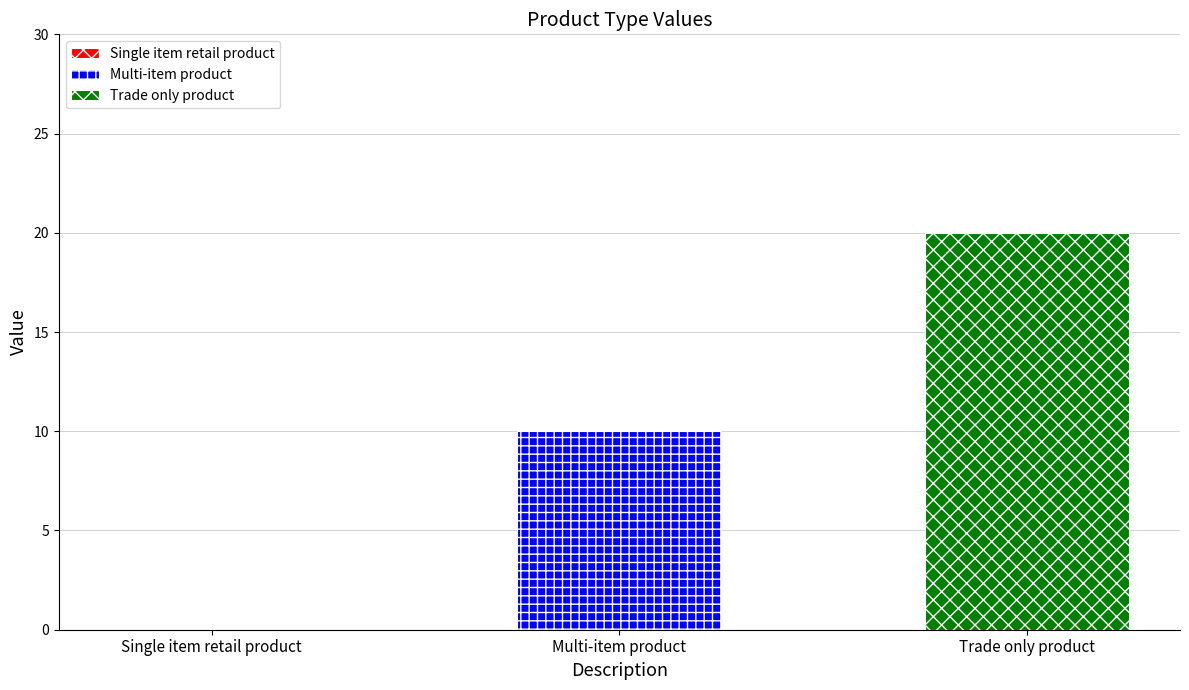

What is the maximum value shown in the chart?

20